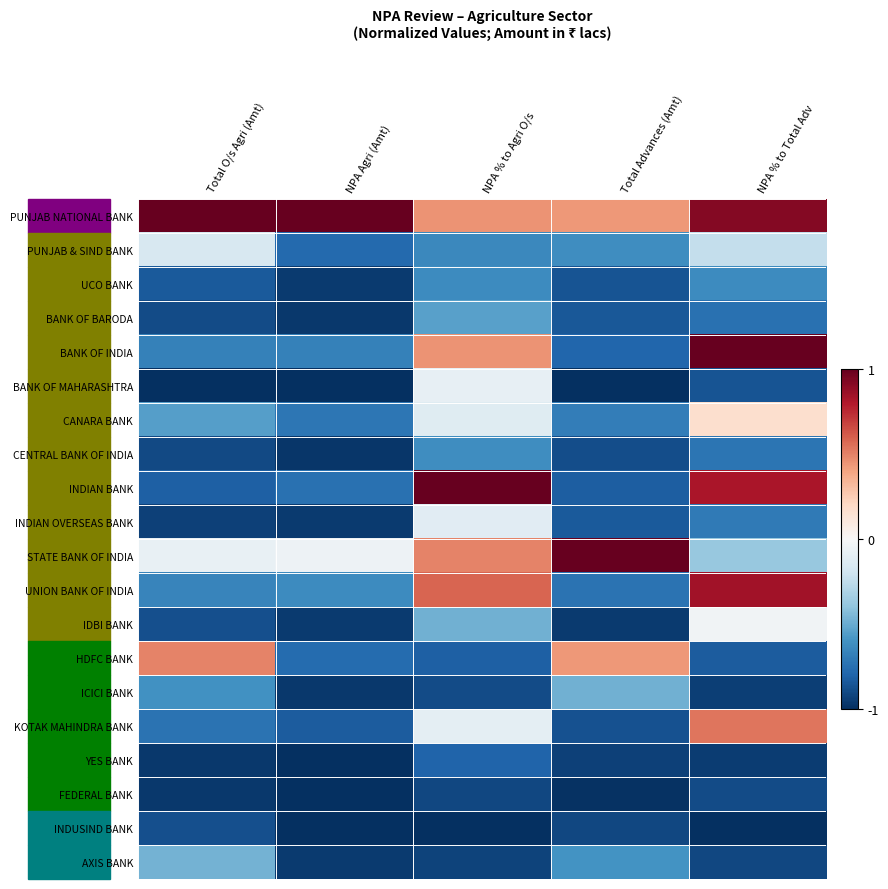

At which category is the sum across all series the highest?

NPA % to Total Adv